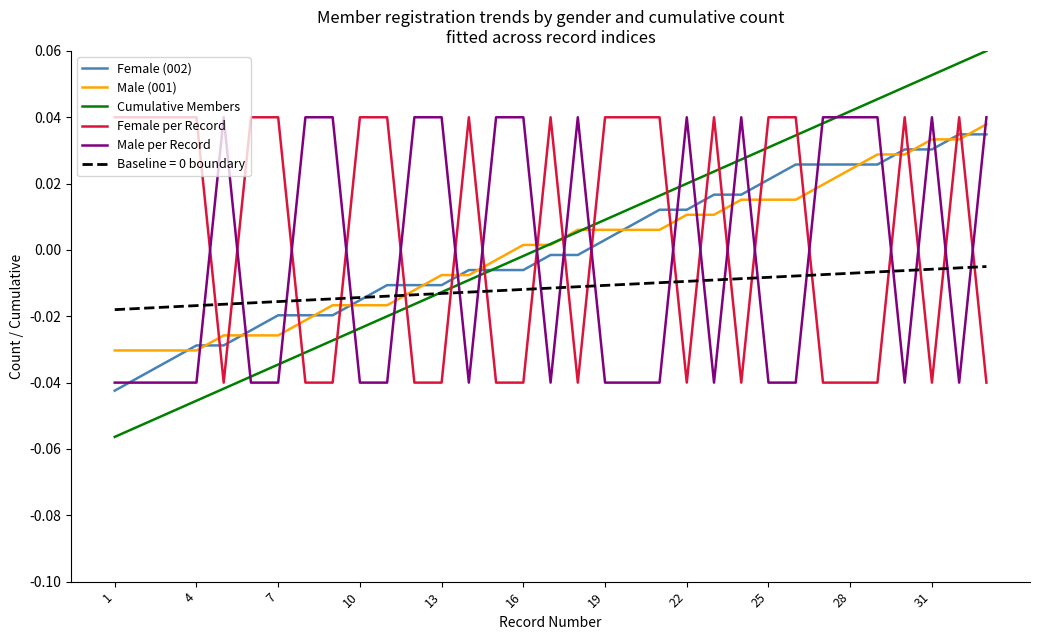

How many times do Female per Record and Male (001) cross each other?

19